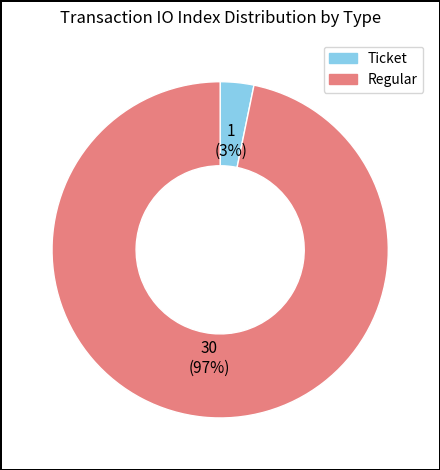

Which slice represents more than half of the pie?

Regular